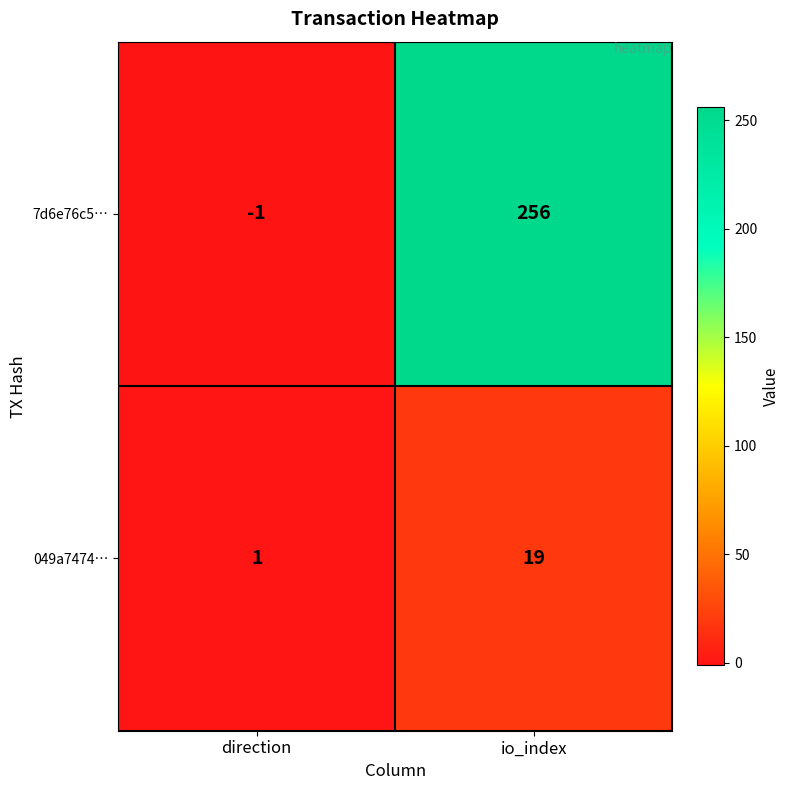

Reading right to left, list all the values displayed in this chart.

7d6e76c5…: io_index=256	direction=-1
049a7474…: io_index=19	direction=1